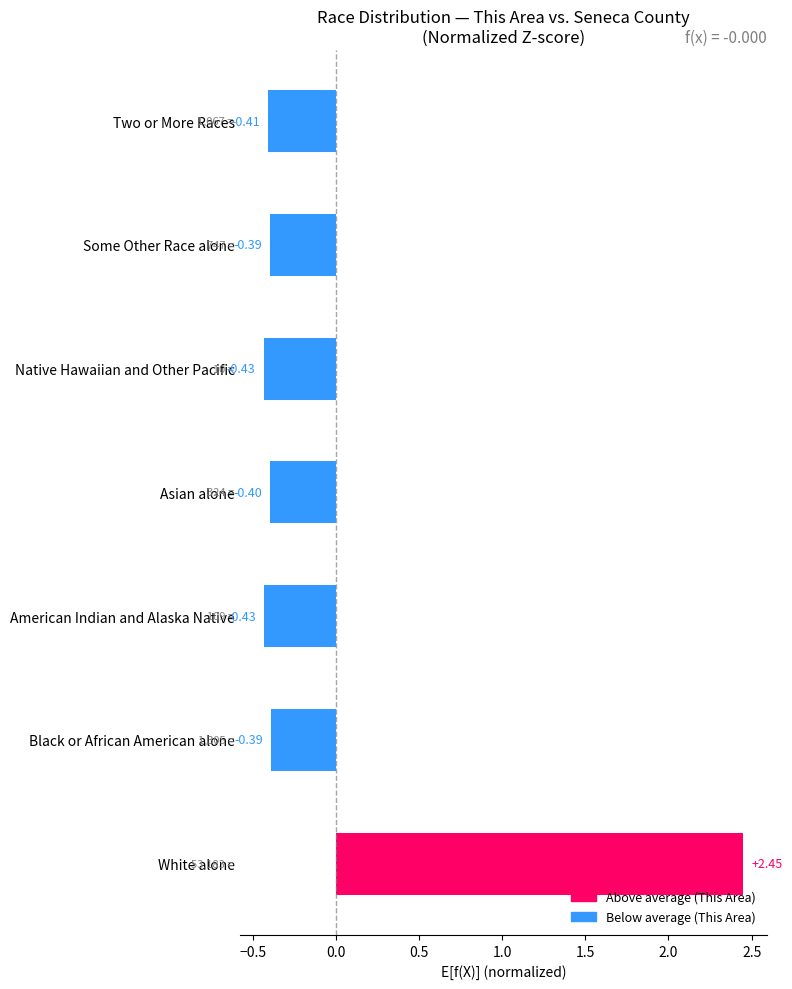

Which has a higher value, Native Hawaiian and Other Pacific or White alone?

White alone